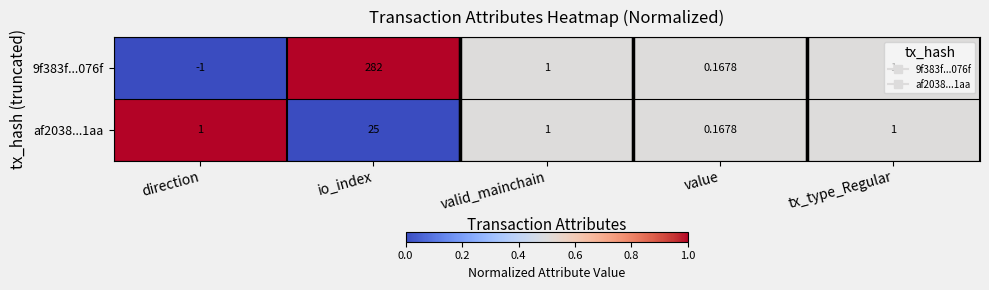

At which category does the chart reach its peak across all series?

io_index